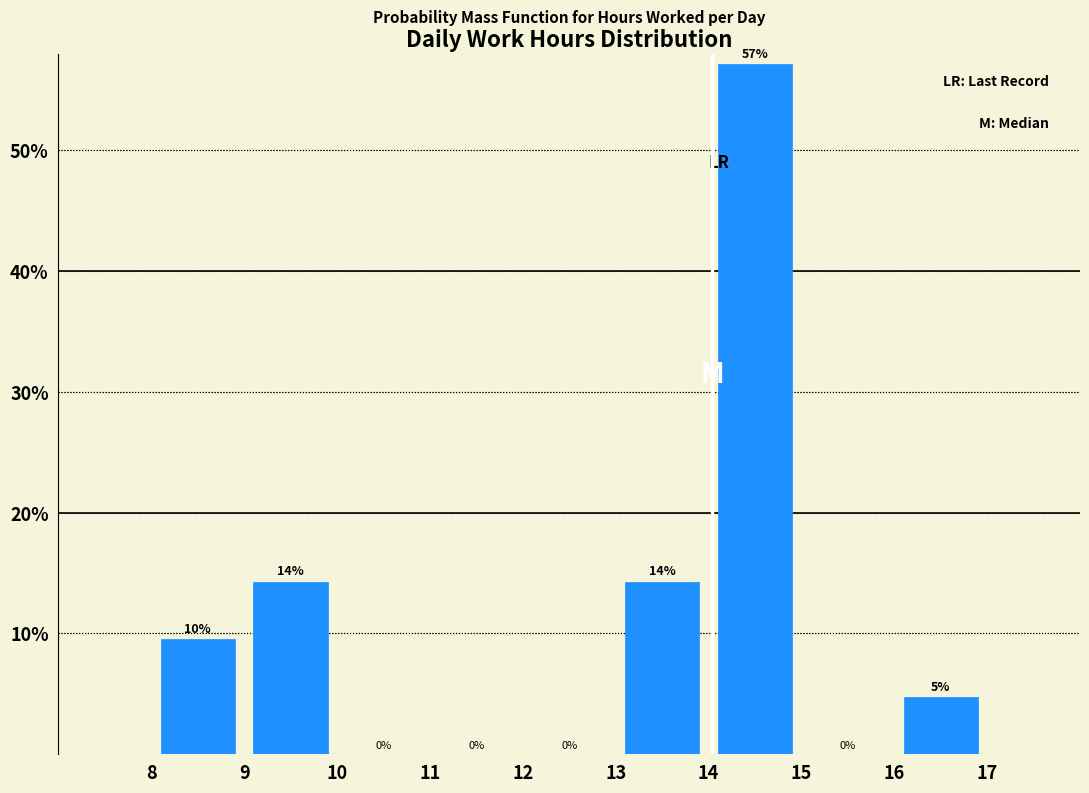

Over which range of the x-axis is the bar tallest?

14 to 15